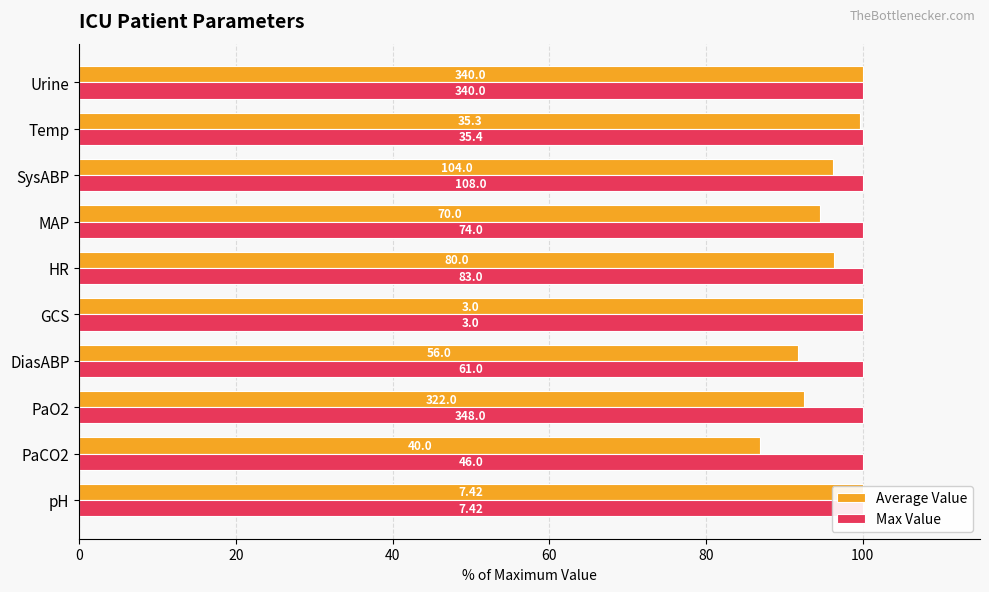

What is the maximum value shown in the chart?

100.0